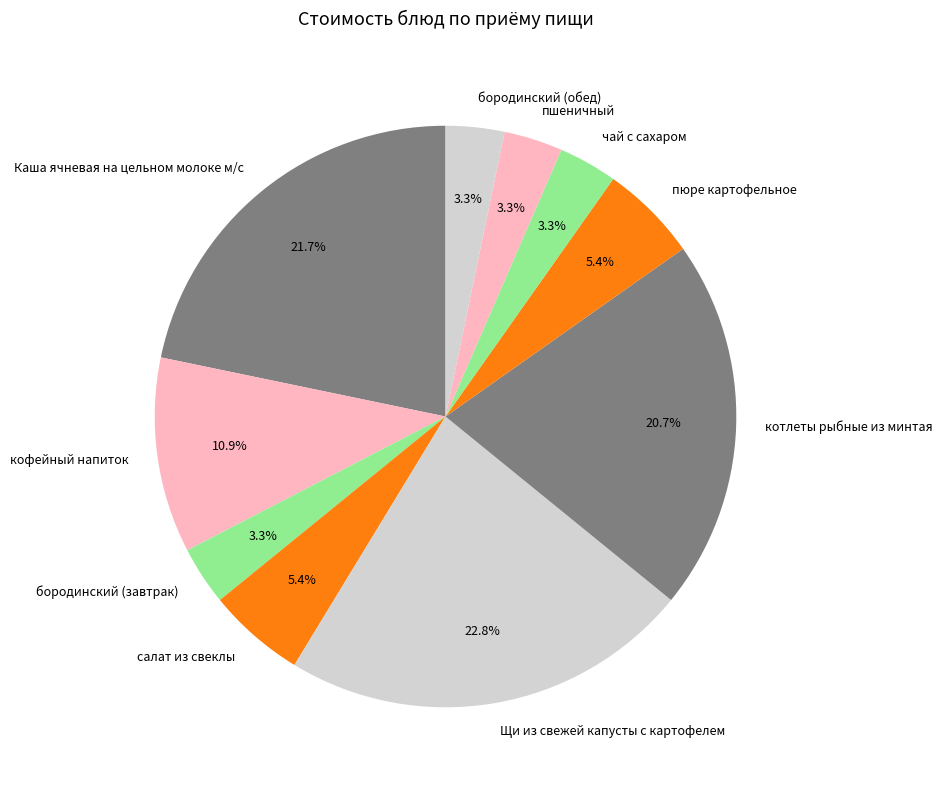

Which category has the biggest portion of the pie?

Щи из свежей капусты с картофелем